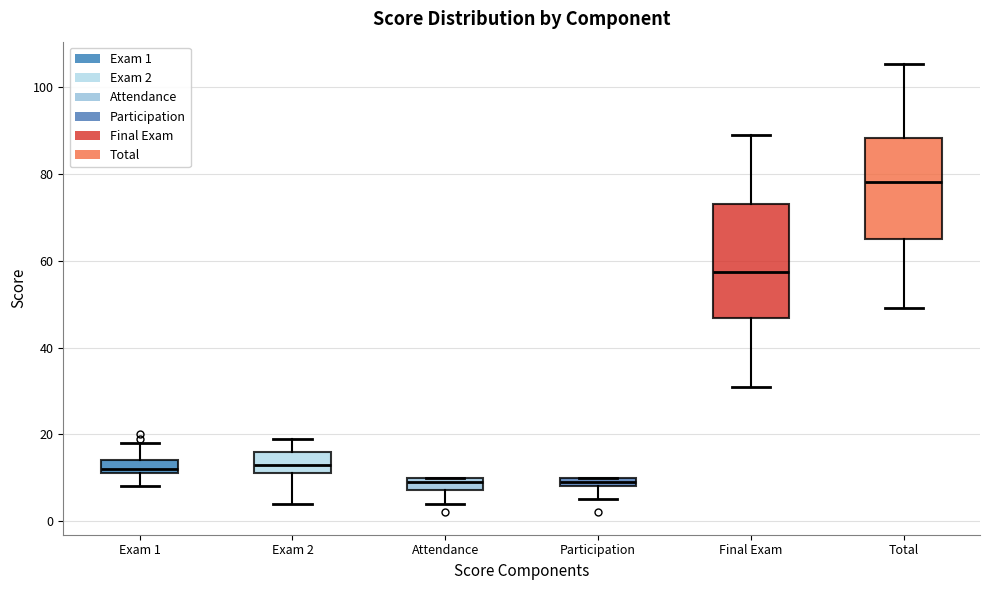

Which box is the tallest, from its lower edge to its upper edge?

Final Exam